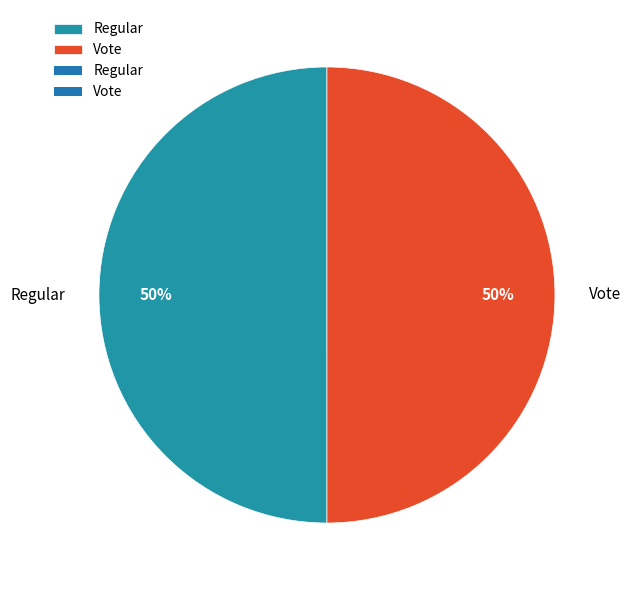

Approximately how many times larger is the value at Vote compared to Regular?

1.0